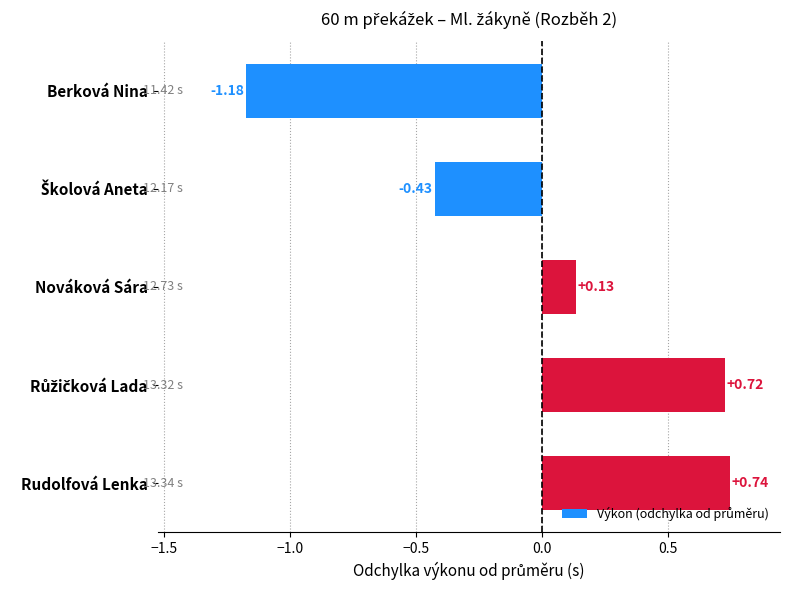

What is the label of the 5th bar from the bottom?

Berková Nina